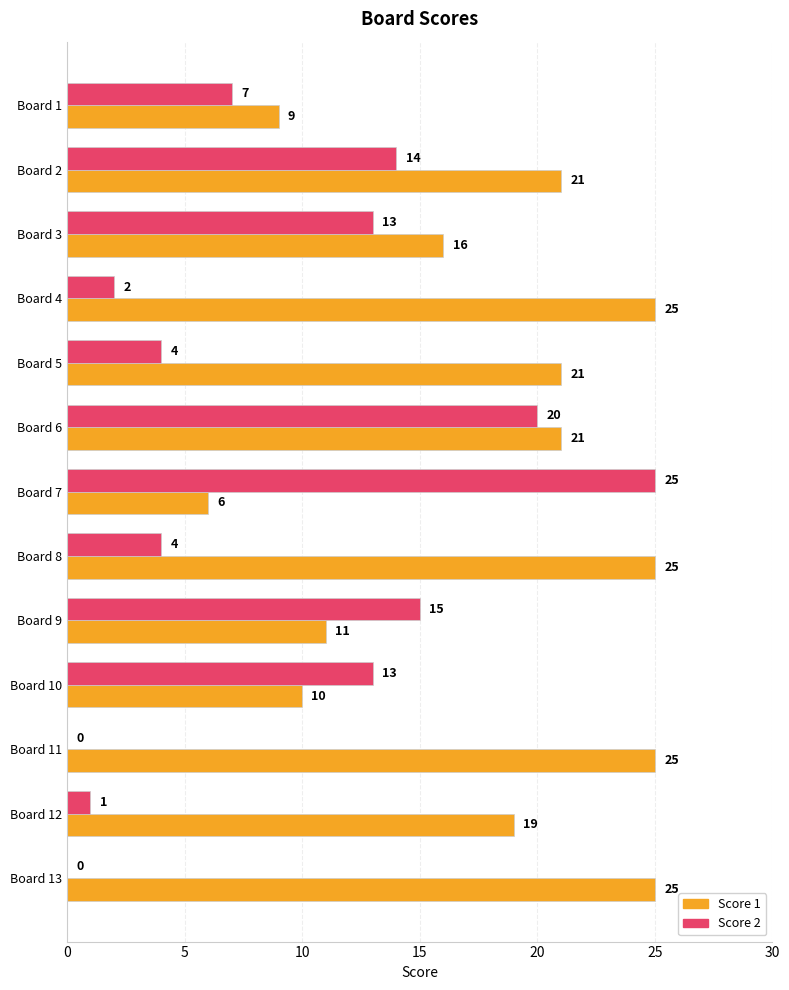

What is the greatest value displayed?

25